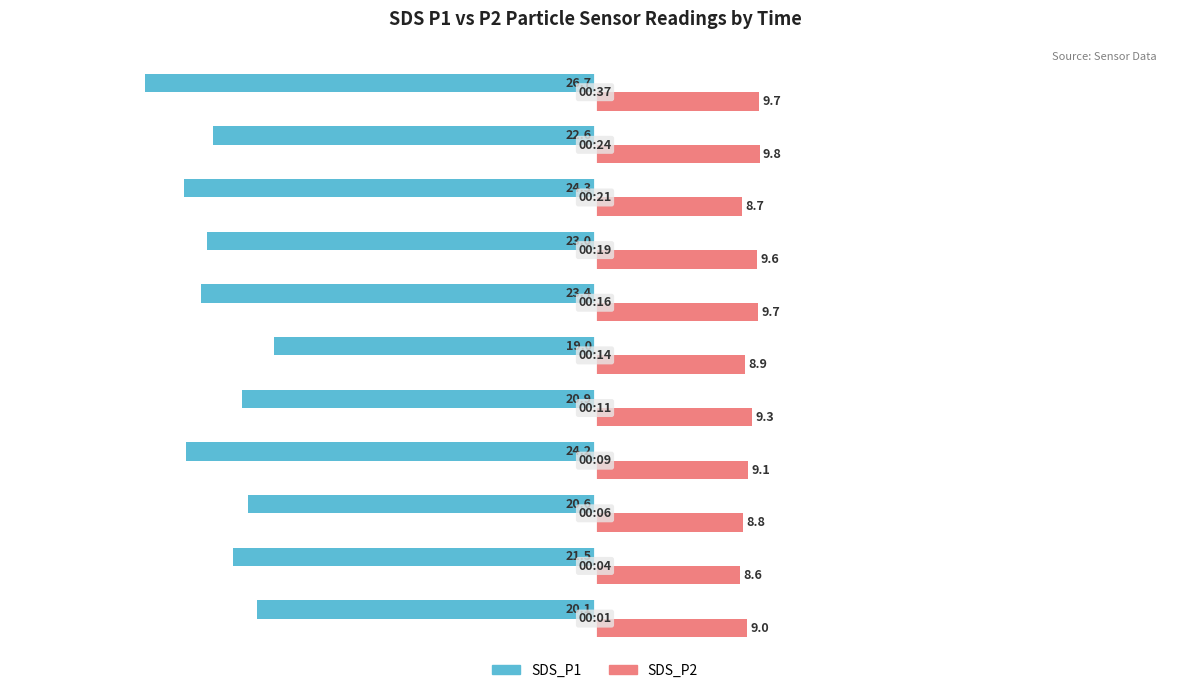

Which series has the largest range (max minus min)?

SDS_P1